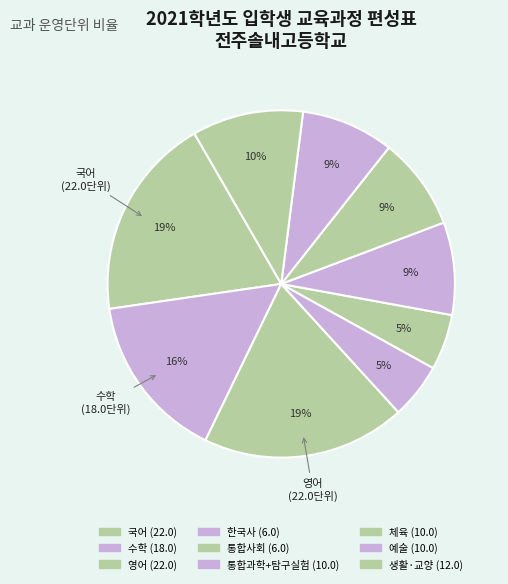

How many segments does this pie chart have?

9